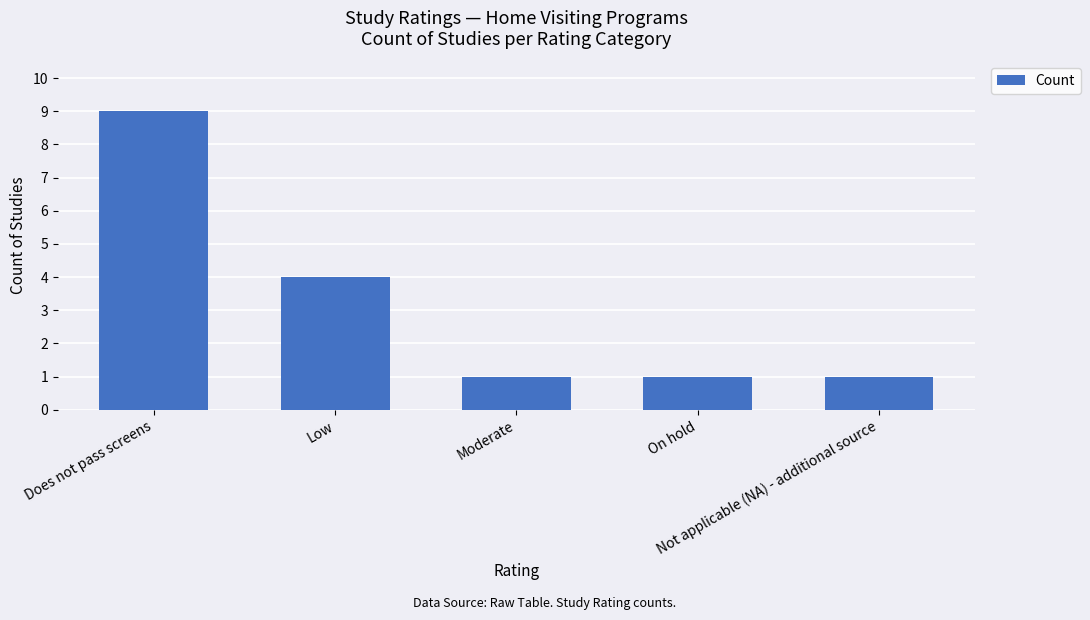

What is the average value?

3